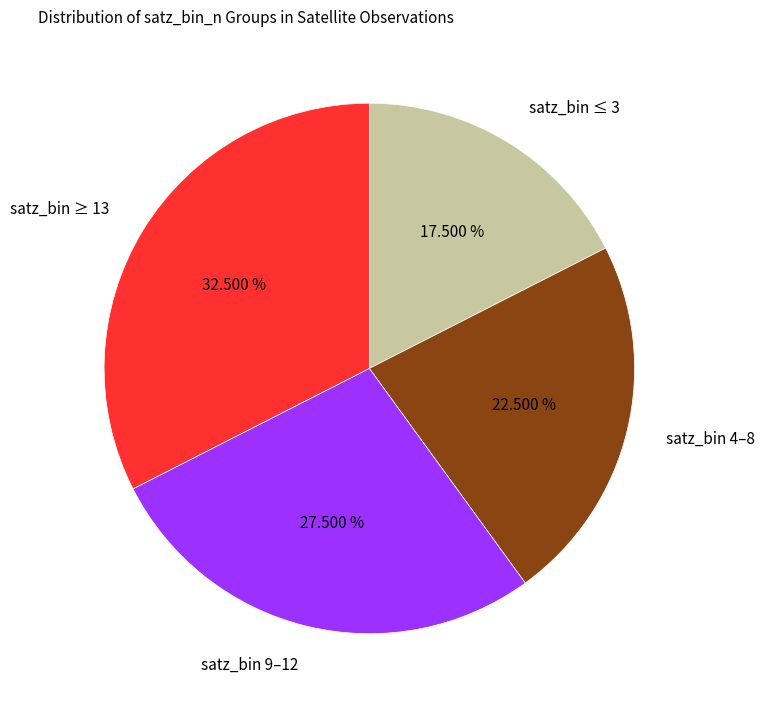

How many segments does this pie chart have?

4